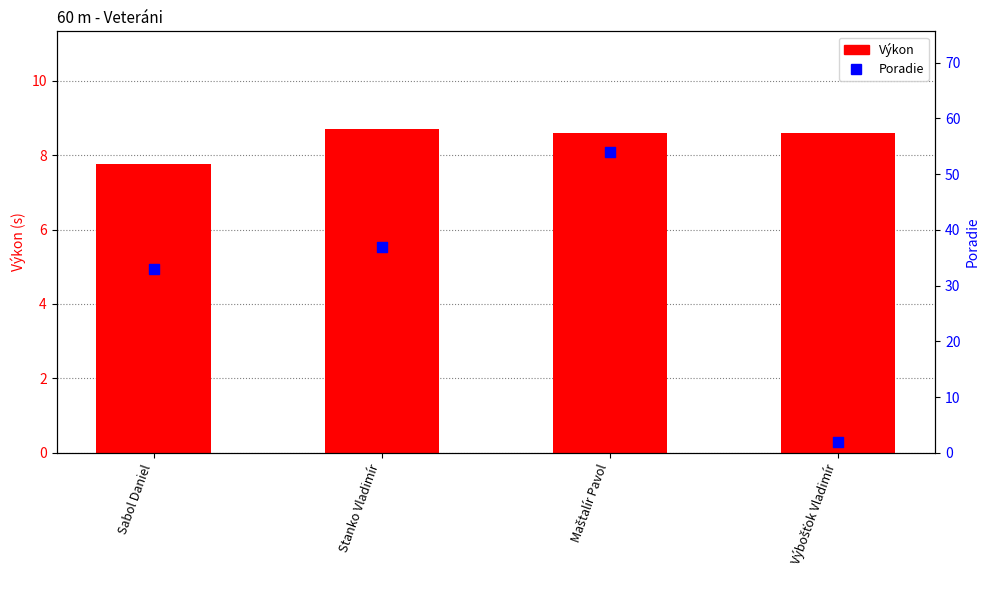

Is the value of Výkon at Výbošťok Vladimír greater than the value of Poradie at Výbošťok Vladimír?

Yes